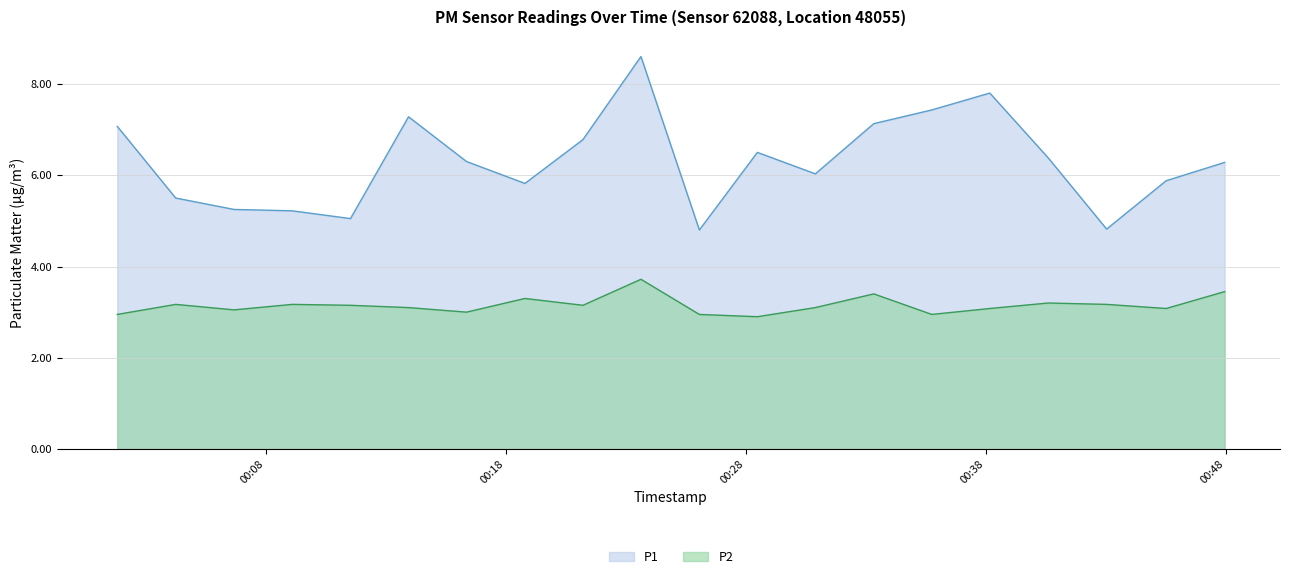

Between 2022-08-06T00:01:49 and 2022-08-06T00:28:29, which is larger?

2022-08-06T00:01:49